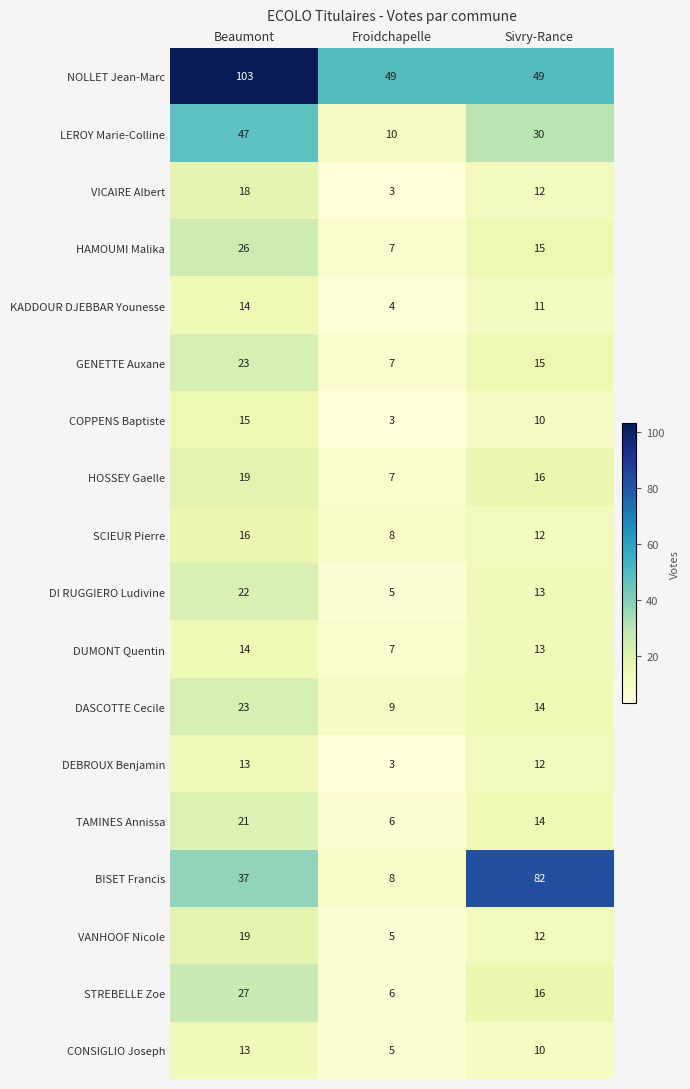

What is the difference between the second highest and minimum values in the DI RUGGIERO Ludivine series?

8